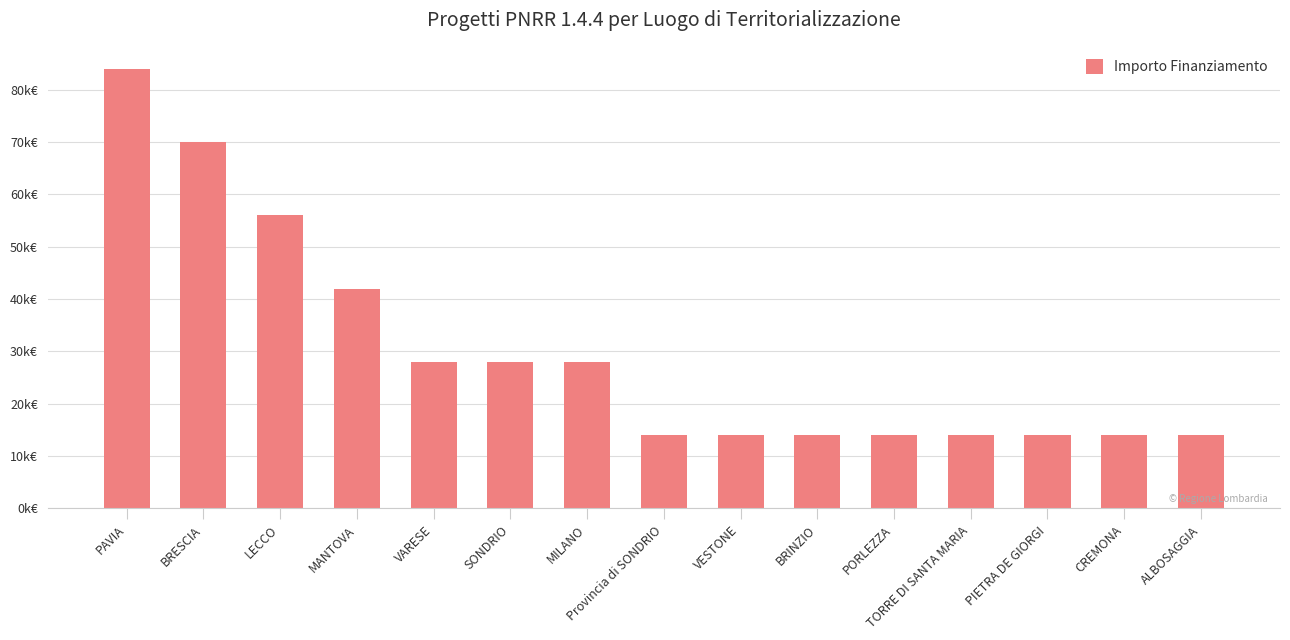

How many values are between 14000 and 42000?

12